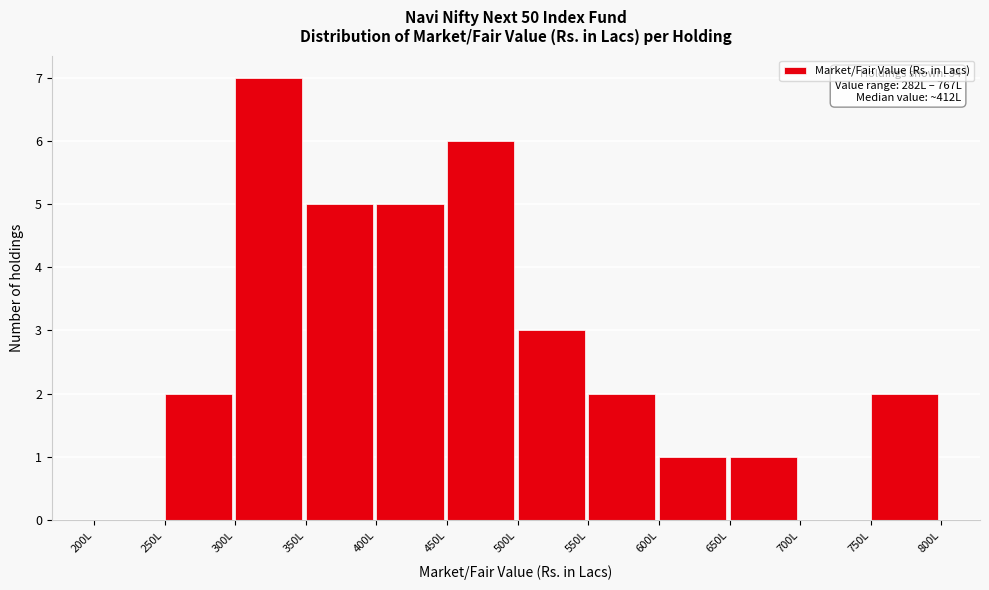

Which range on the x-axis has the tallest bar?

300 to 350